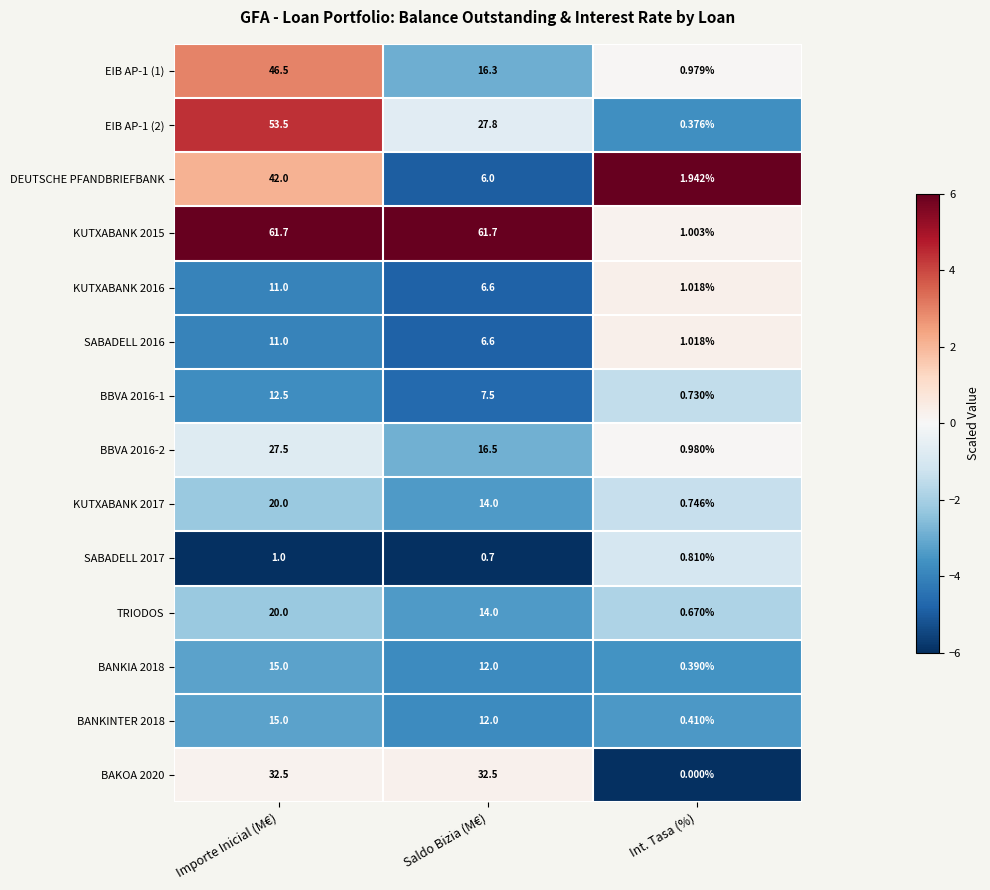

List the labels in order of EIB AP-1 (2) value, largest first.

Importe Inicial (M€), Saldo Bizia (M€), Int. Tasa (%)